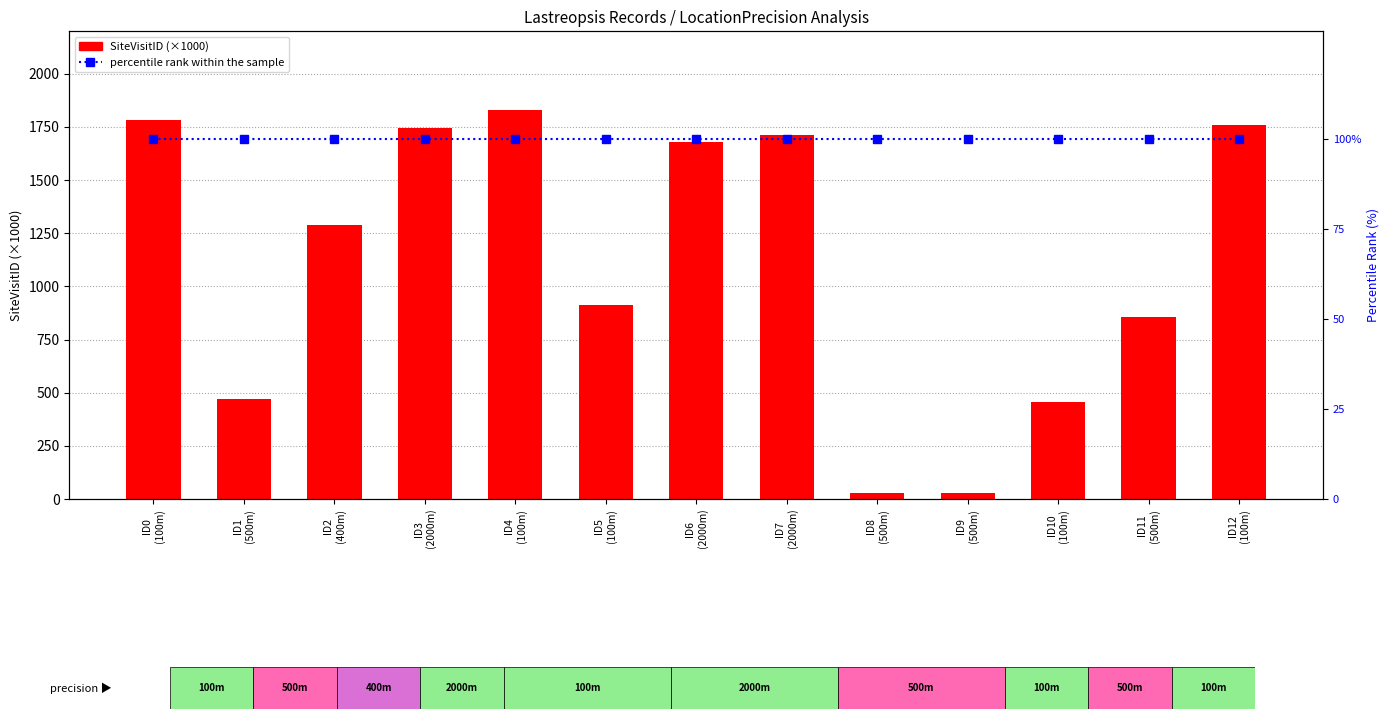

What is the difference between the maximum and minimum values in the SiteVisitID (×1000) series?

1801.7